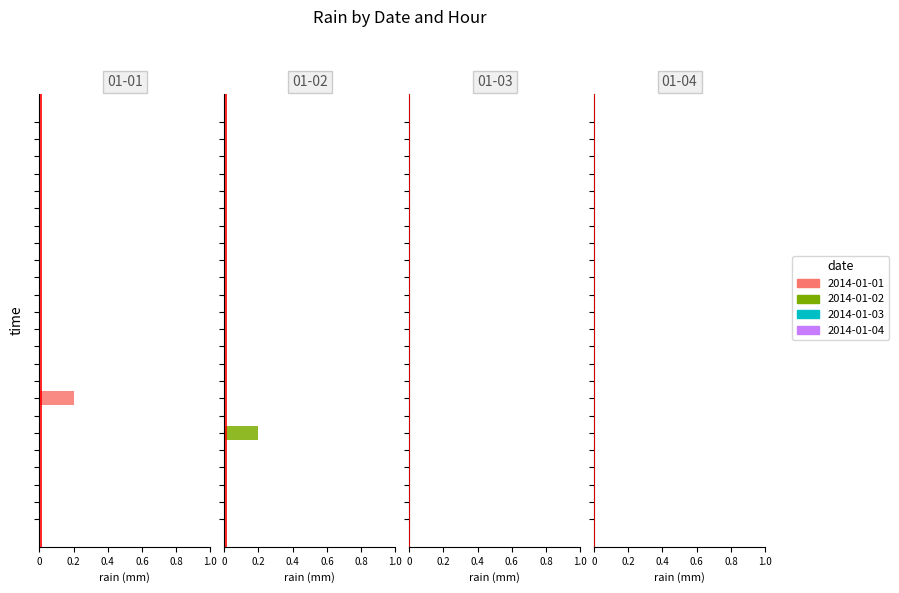

Reading left to right, list all the values displayed in this chart.

2014-01-01: 0.0	0.0	0.0	0.0	0.0	0.0	0.0	0.2	0.0	0.0	0.0	0.0	0.0	0.0	0.0	0.0	0.0	0.0	0.0	0.0	0.0	0.0	0.0	0.0
2014-01-02: 0.0	0.0	0.0	0.0	0.0	0.2	0.0	0.0	0.0	0.0	0.0	0.0	0.0	0.0	0.0	0.0	0.0	0.0	0.0	0.0	0.0	0.0	0.0	0.0